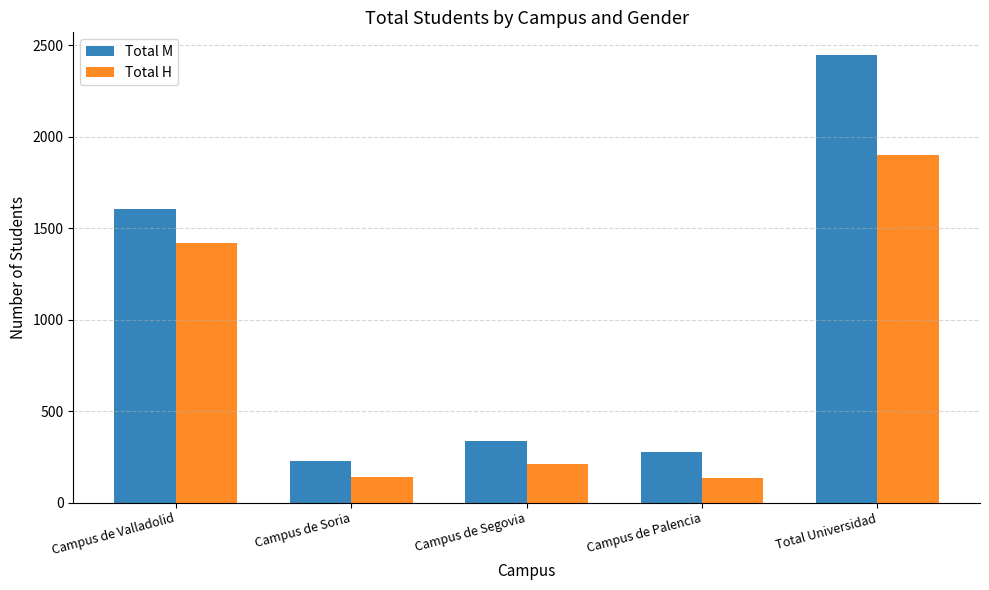

What is the difference between the maximum and minimum values in the Total M series?

2221